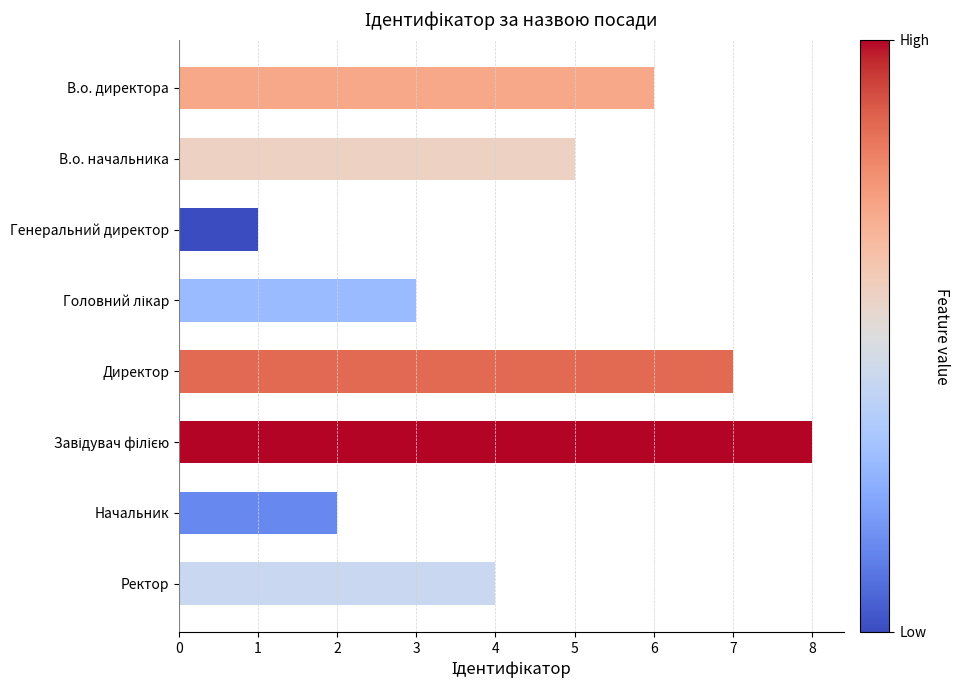

How many distinct data groups are displayed?

1